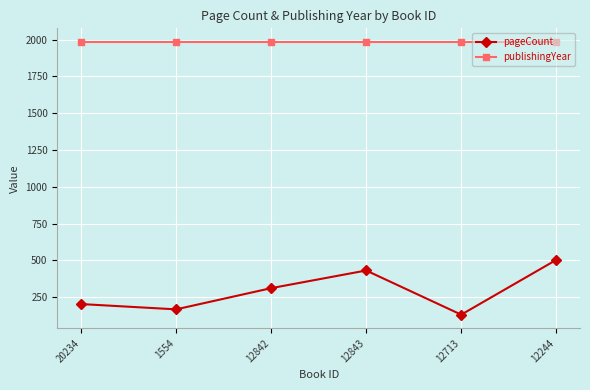

Rank the series by their average value, from lowest to highest.

pageCount, publishingYear